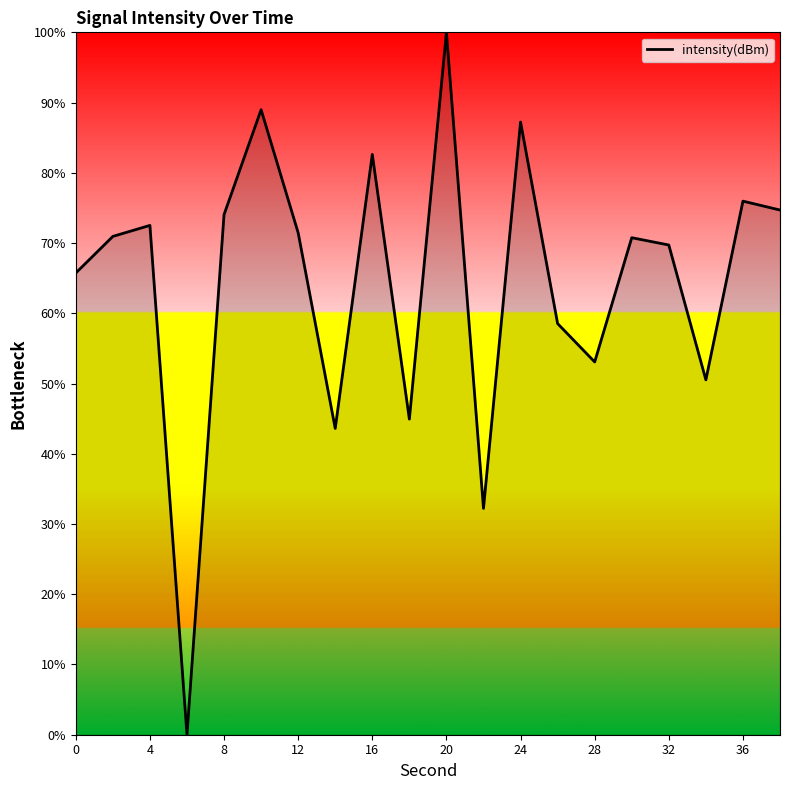

What is the greatest value displayed?

100.0